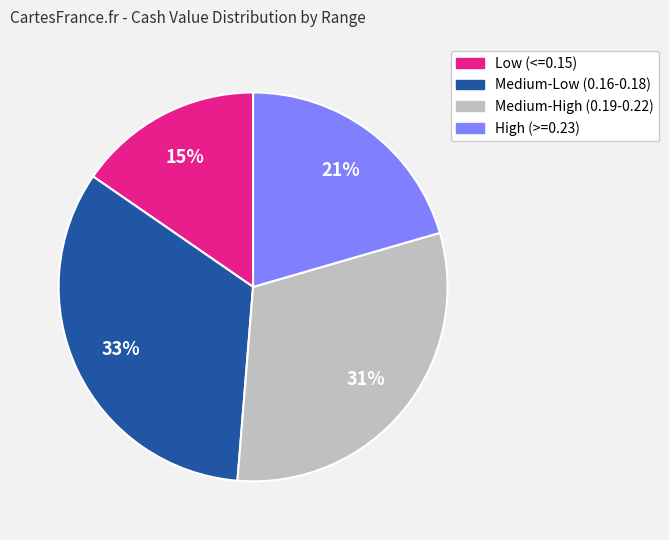

Is there any slice that represents more than half of the pie?

No